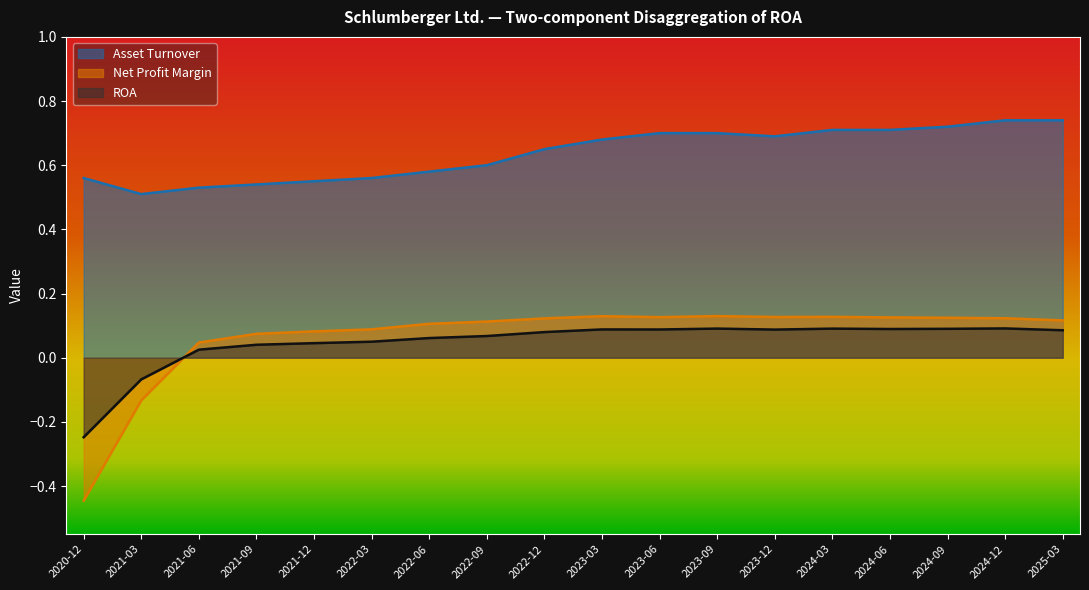

Count the number of data series in this chart.

3